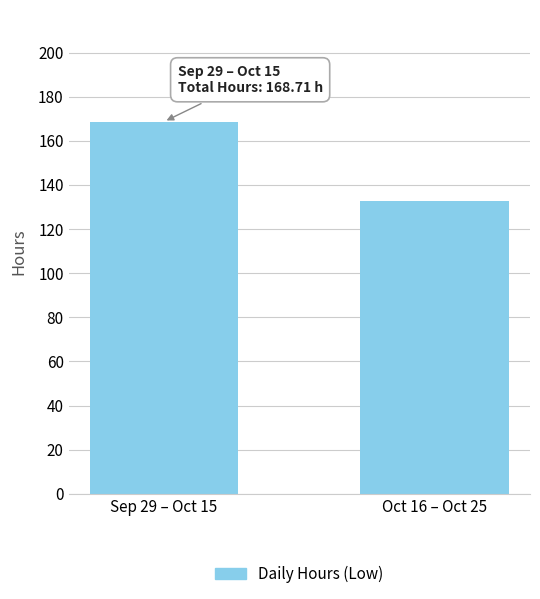

What is the average value?

150.8